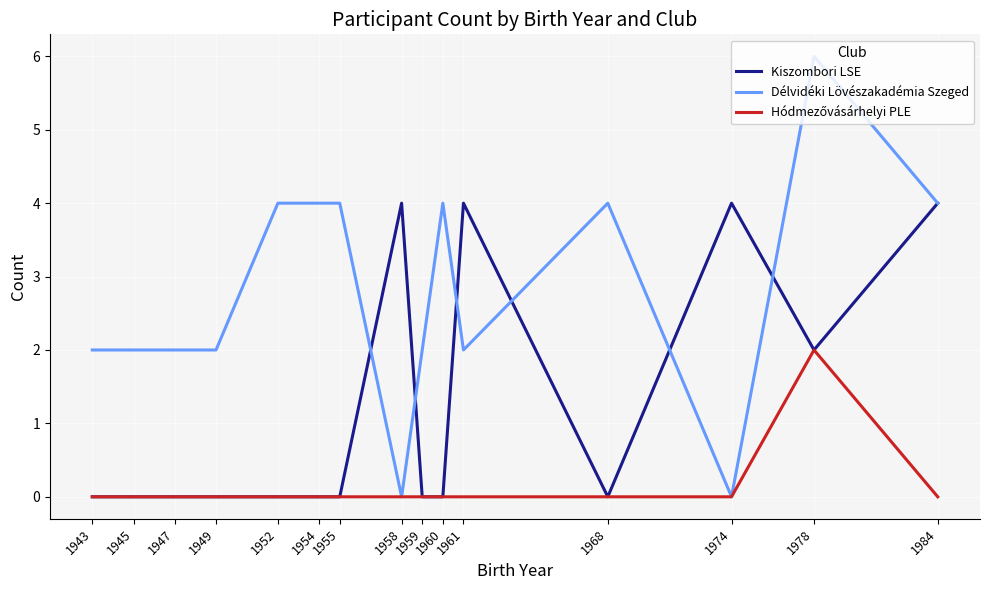

What is the maximum value shown in the chart?

6